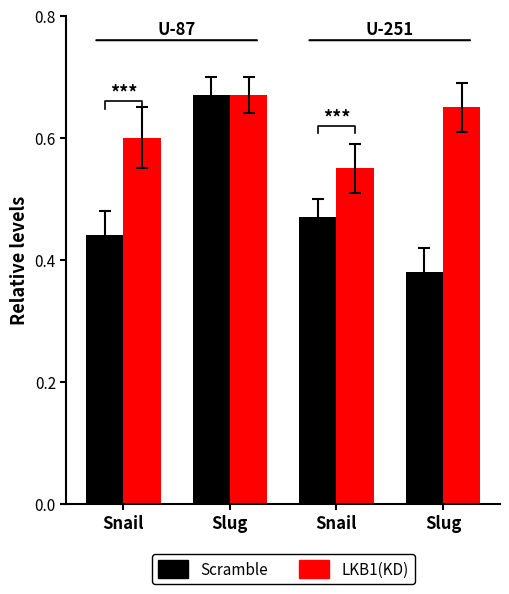

Which has a higher value, Snail or Slug?

Snail